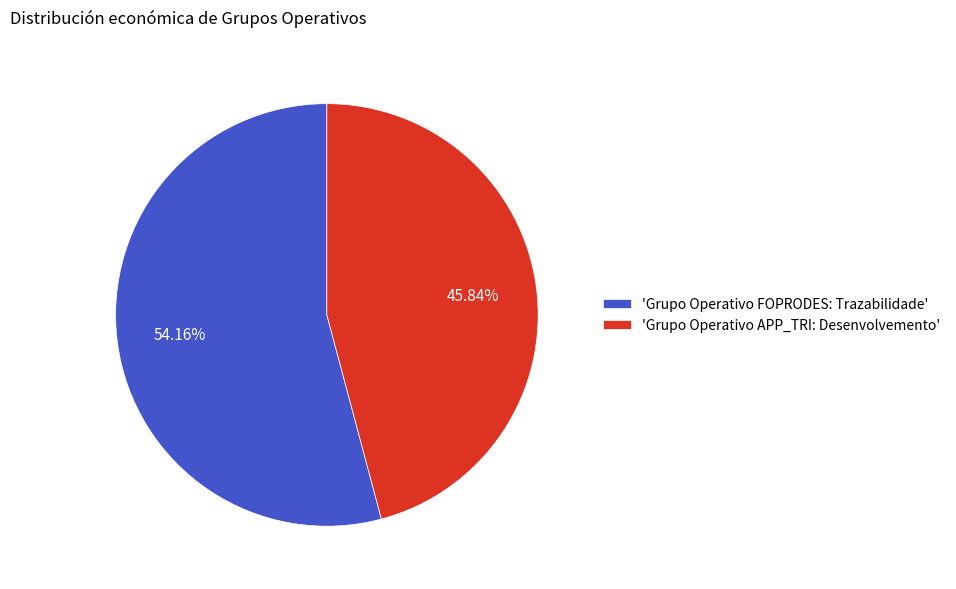

Combined, do 'Grupo Operativo APP_TRI: Desenvolvemento' and 'Grupo Operativo FOPRODES: Trazabilidade' account for over 50%?

Yes